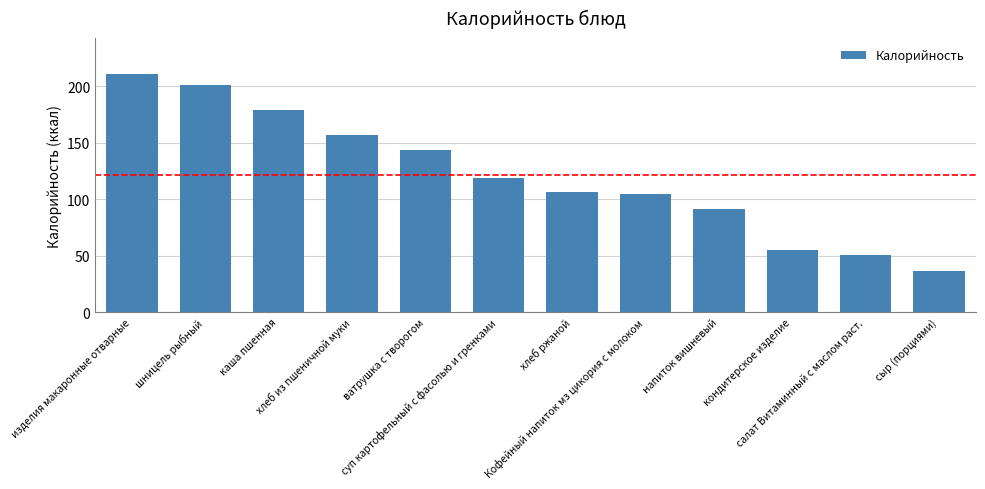

How many distinct data groups are displayed?

1